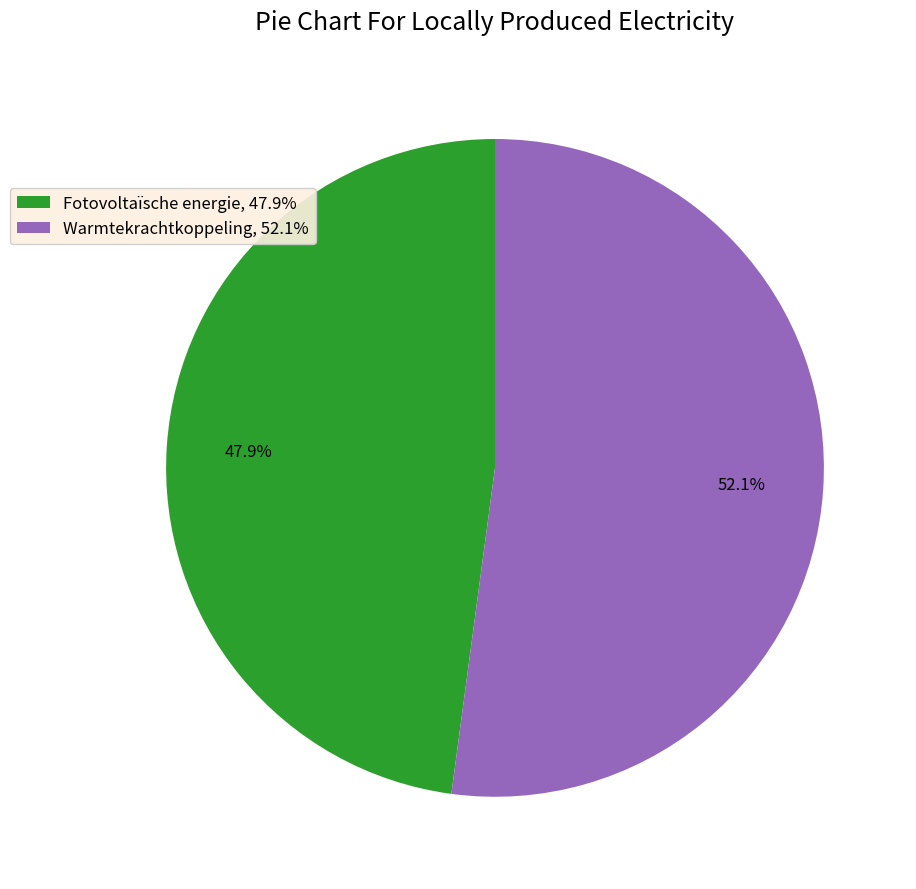

What percentage do Fotovoltaïsche energie, 47.9% and Warmtekrachtkoppeling, 52.1% together represent?

100.0%